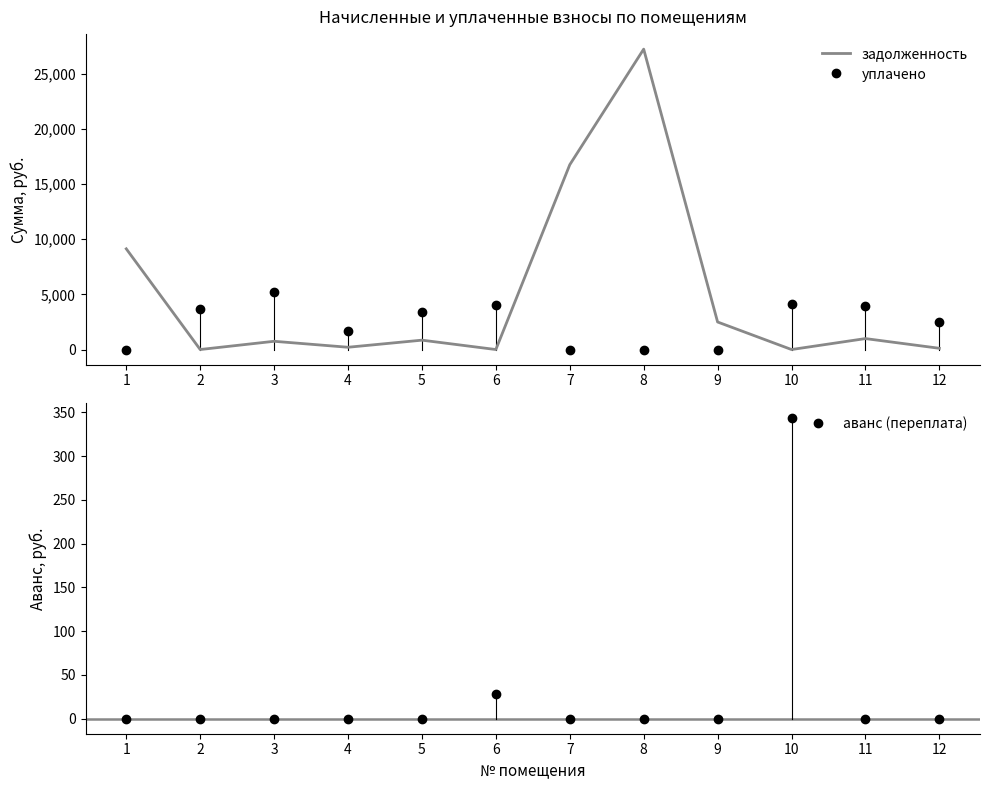

What is the value of the уплачено point at the 11th from the left?

3965.4